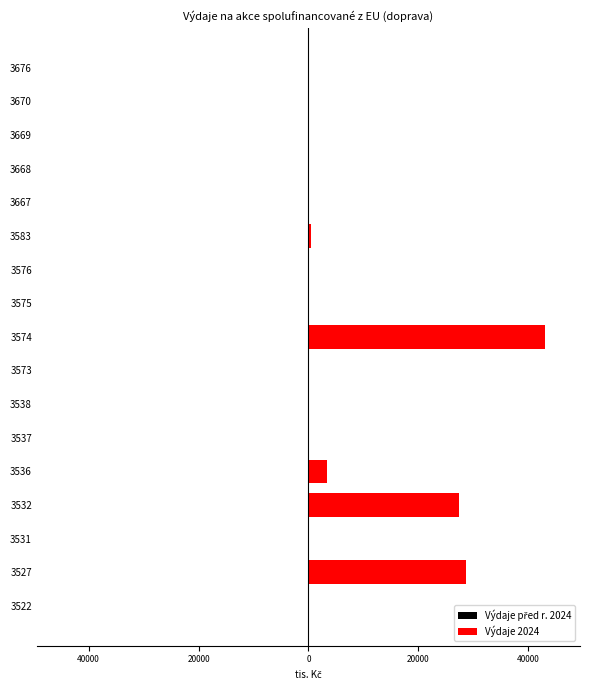

What are all the series names shown in the legend?

Výdaje před r. 2024, Výdaje 2024